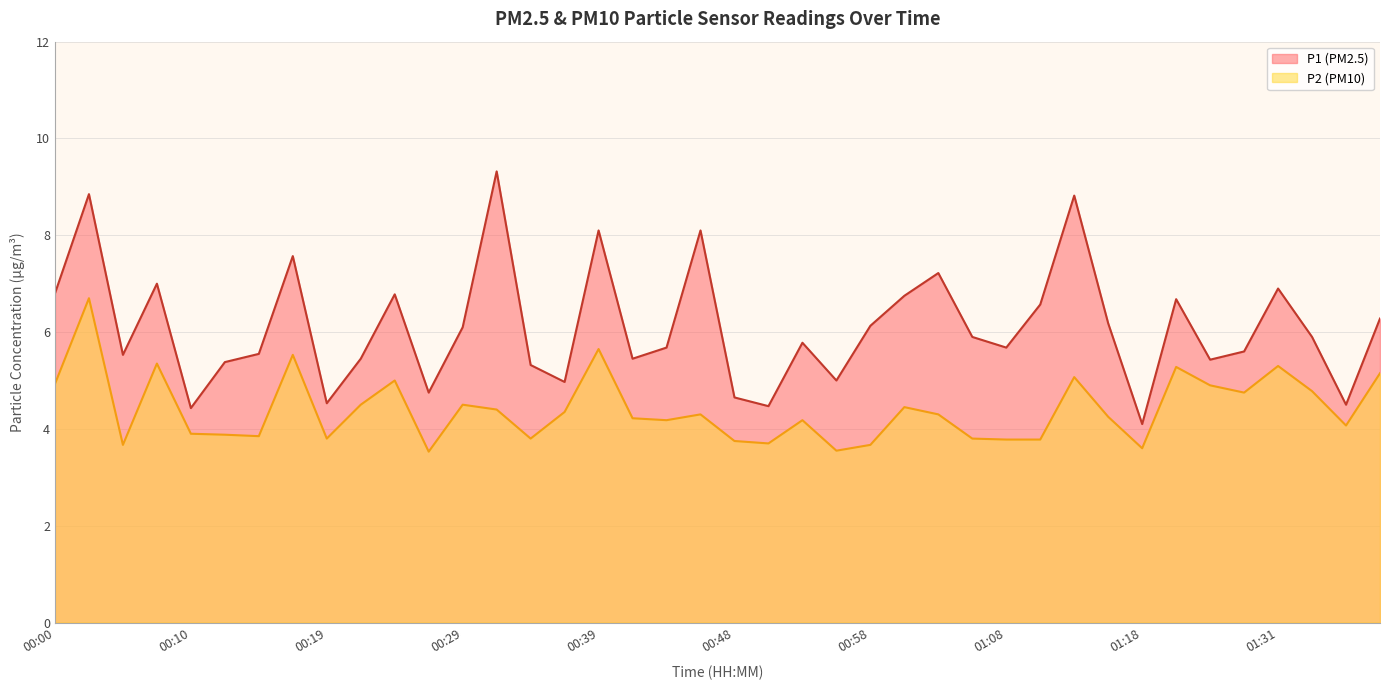

At how many categories does at least one series exceed 5?

31